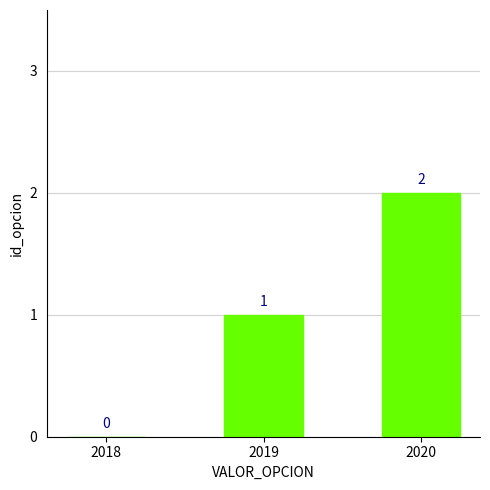

How many values are between 0 and 2?

3